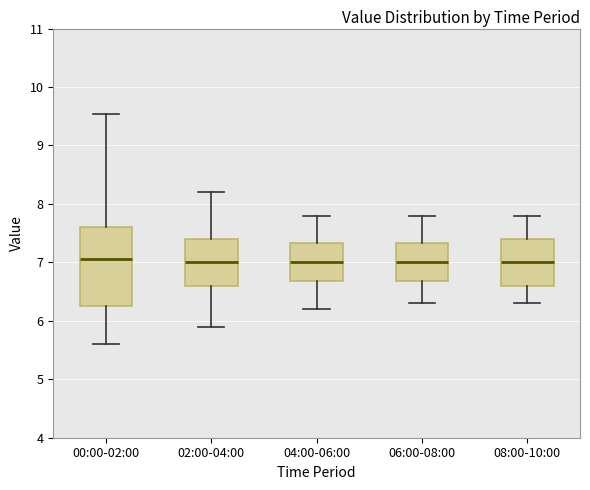

Which box is the tallest, from its lower edge to its upper edge?

00:00-02:00